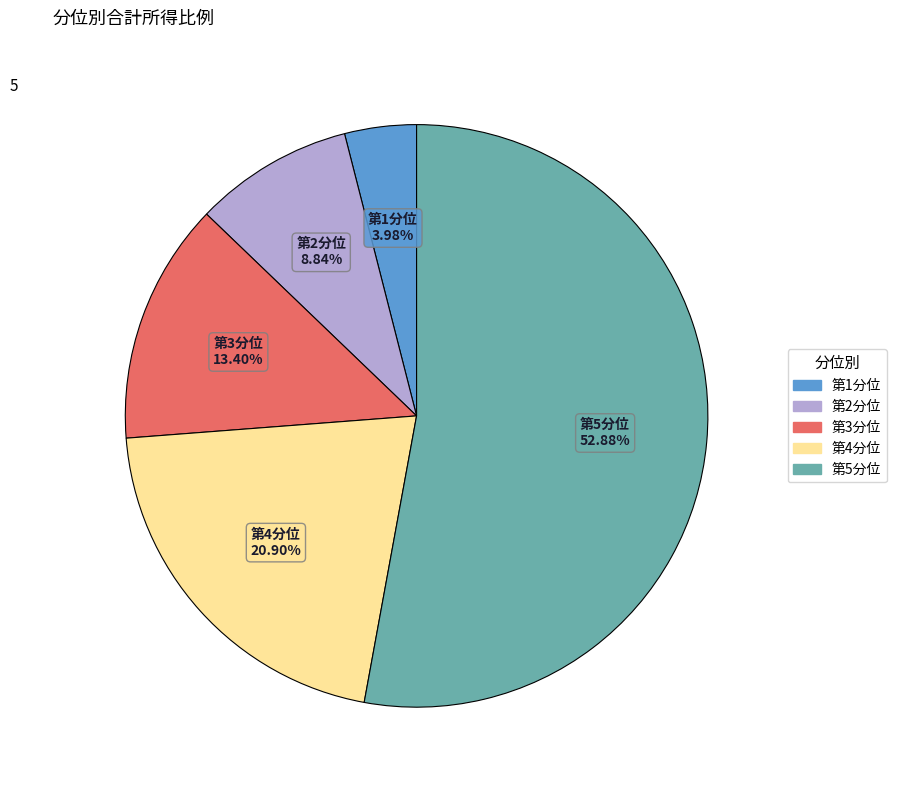

Count the number of slices in the pie.

5